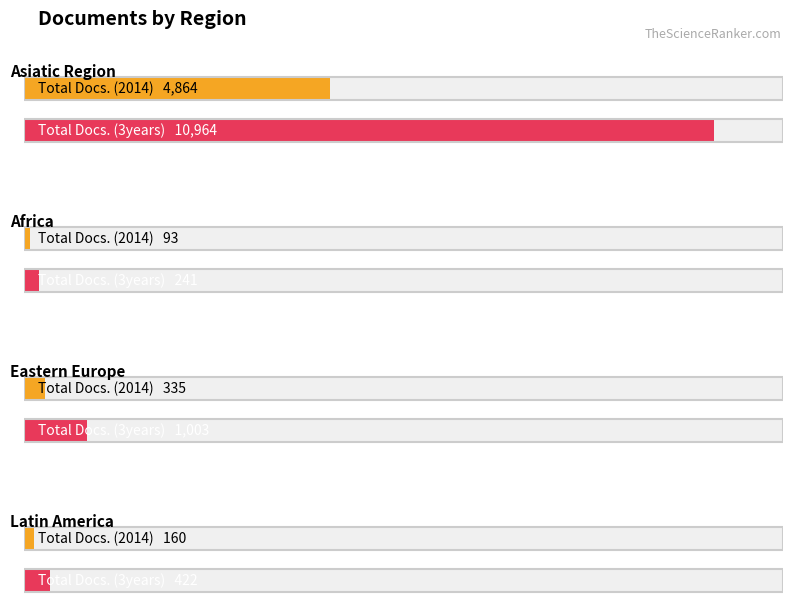

How many bars are there in each group?

2